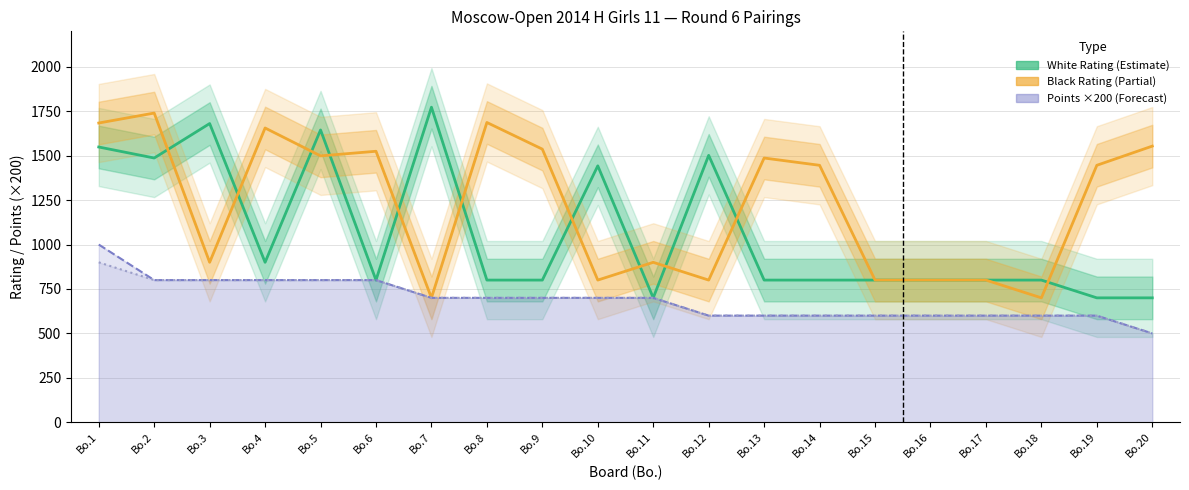

What is the value of the White Points ×200 point at the 2nd from the left?

800